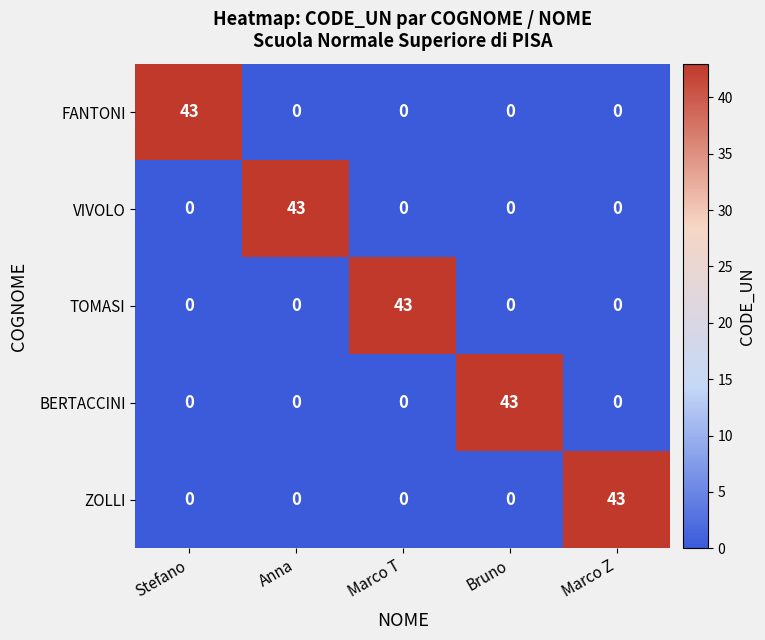

Reading left to right, transcribe all the data shown in this chart.

FANTONI: Stefano=43	Anna=0	Marco T=0	Bruno=0	Marco Z=0
VIVOLO: Stefano=0	Anna=43	Marco T=0	Bruno=0	Marco Z=0
TOMASI: Stefano=0	Anna=0	Marco T=43	Bruno=0	Marco Z=0
BERTACCINI: Stefano=0	Anna=0	Marco T=0	Bruno=43	Marco Z=0
ZOLLI: Stefano=0	Anna=0	Marco T=0	Bruno=0	Marco Z=43